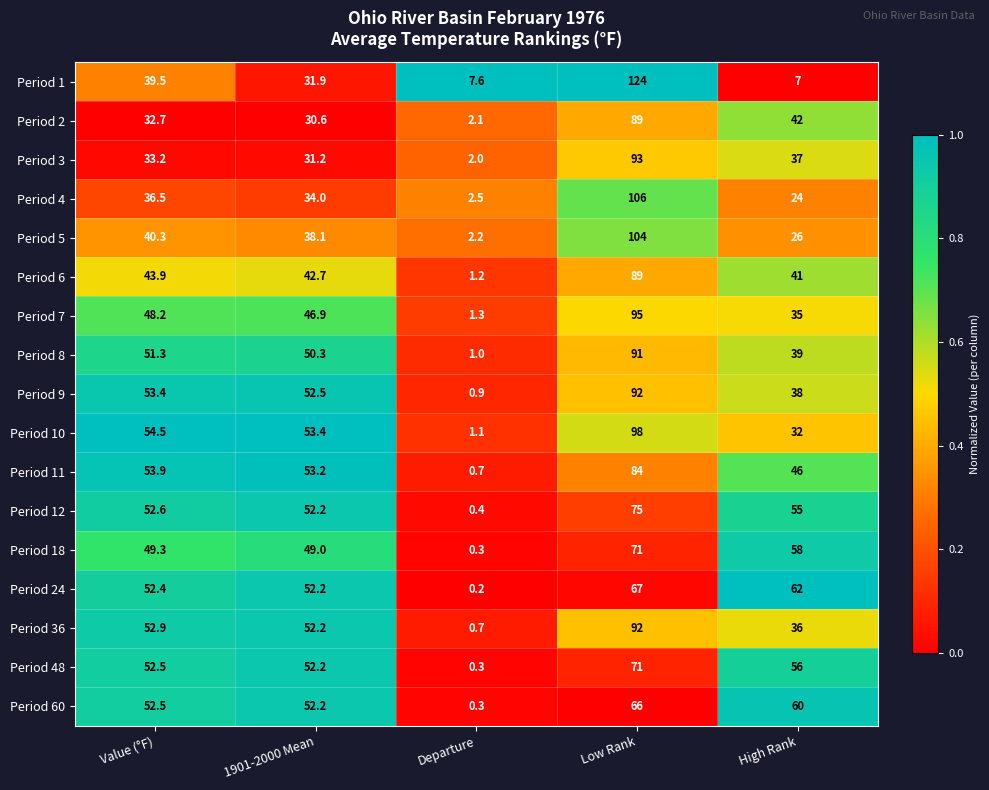

Is the value of Period 1 at Low Rank greater than the value of Period 36 at Departure?

Yes